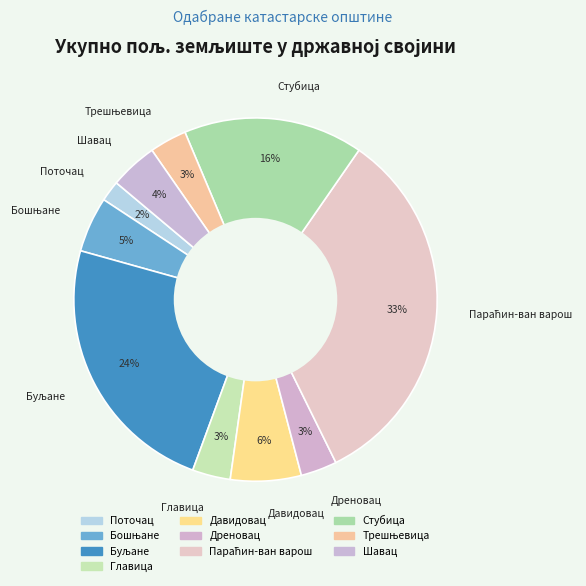

To the nearest percent, what portion does Стубица represent?

16%